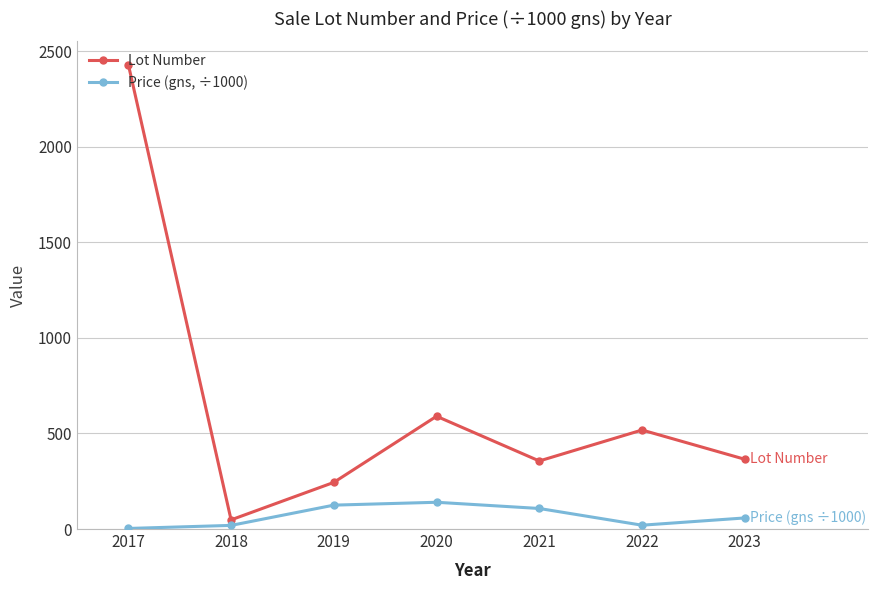

Which series has the largest range (max minus min)?

Lot Number